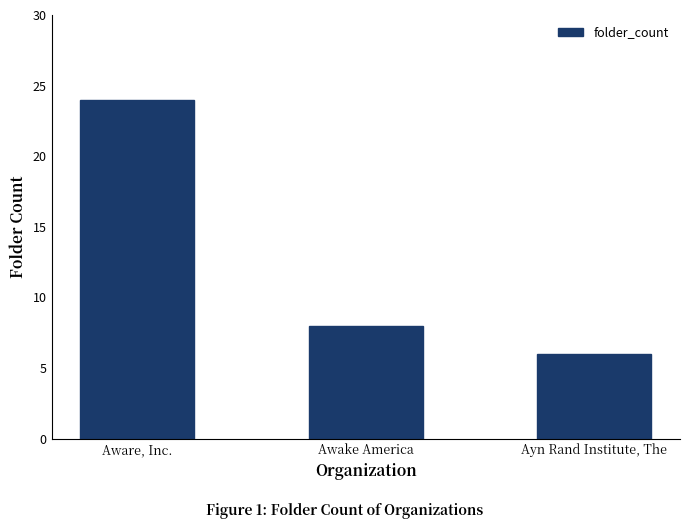

What is the difference between the values at Ayn Rand Institute, The and Aware, Inc.?

18